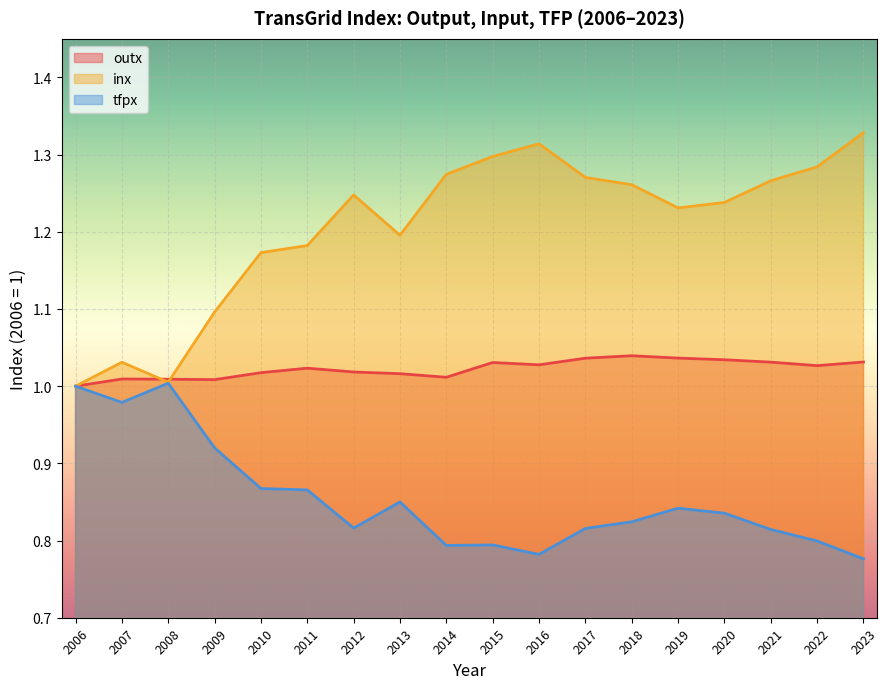

Rank the series by their maximum value, from lowest to highest.

tfpx, outx, inx